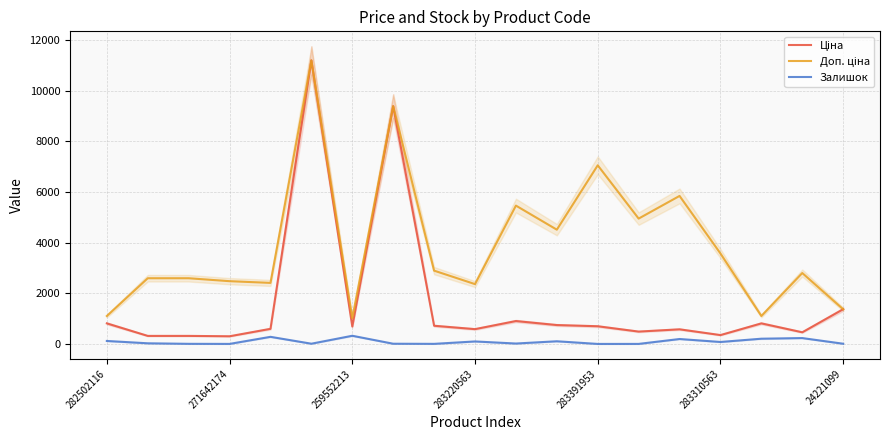

The Залишок series shows 146.9 at 283220563. True or false?

False